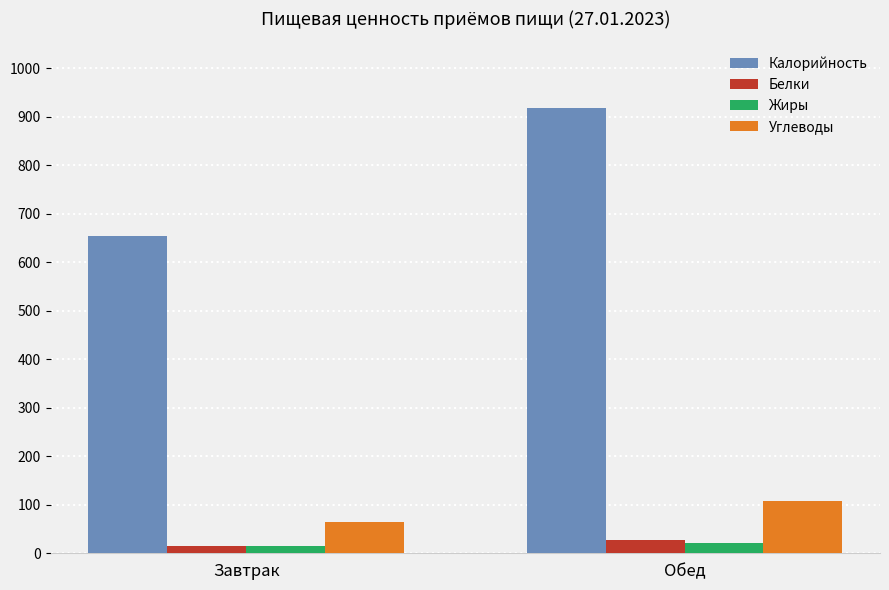

What is the sum of the Углеводы values at Обед and Завтрак?

172